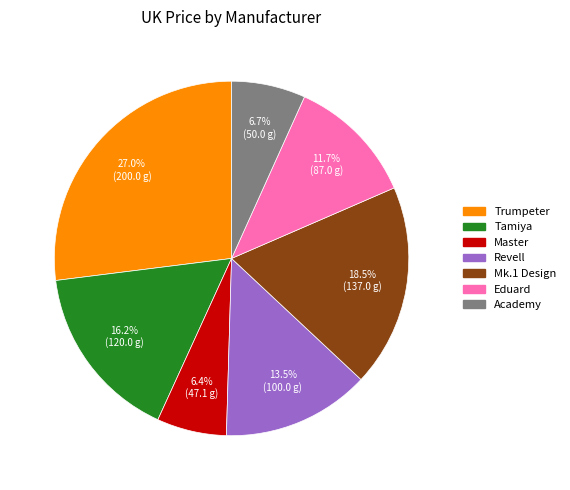

Is there a majority slice in this chart?

No